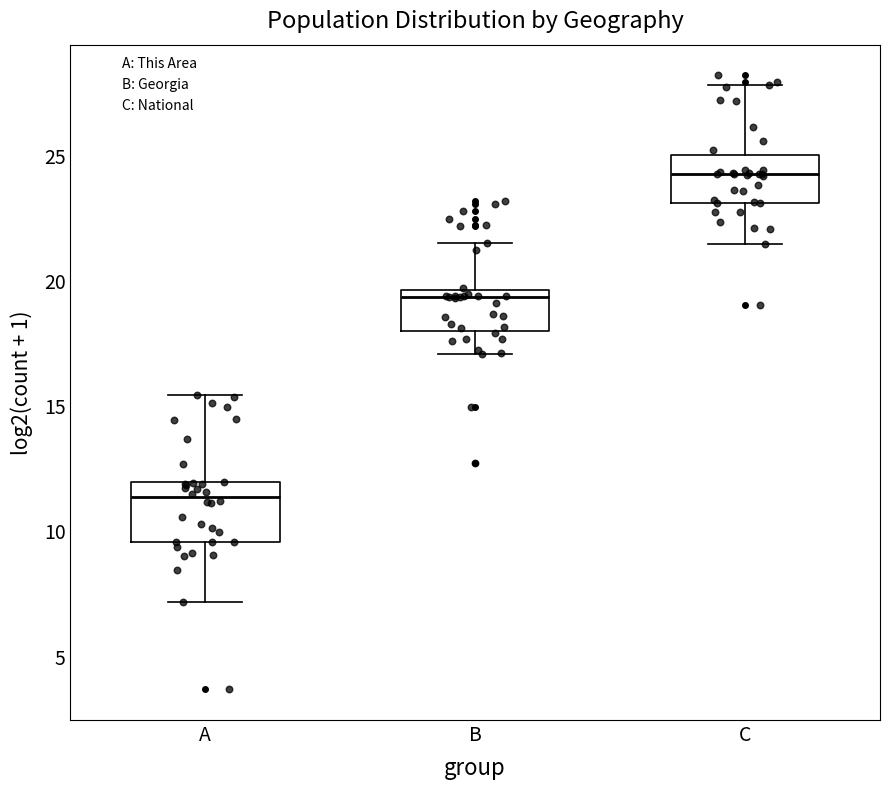

Reading left to right, transcribe this box plot: for each box, give where its median line is, the range the box spans, and where its two whiskers end, as read against the y-axis. The values are not printed on the chart, so give them approximately, as read against the axis.

A: median 11.5, box 9.5 to 12.0, whiskers 7.0 to 15.5
B: median 19.5 (just below the box's upper edge), box 18.0 to 19.5, whiskers 17.0 to 21.5
C: median 24.5, box 23.0 to 25.0, whiskers 21.5 to 28.0